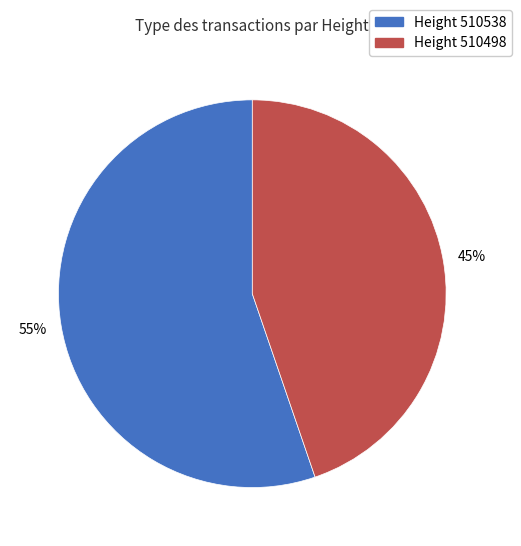

What percentage is the Height 510498 slice, to the nearest percent?

45%